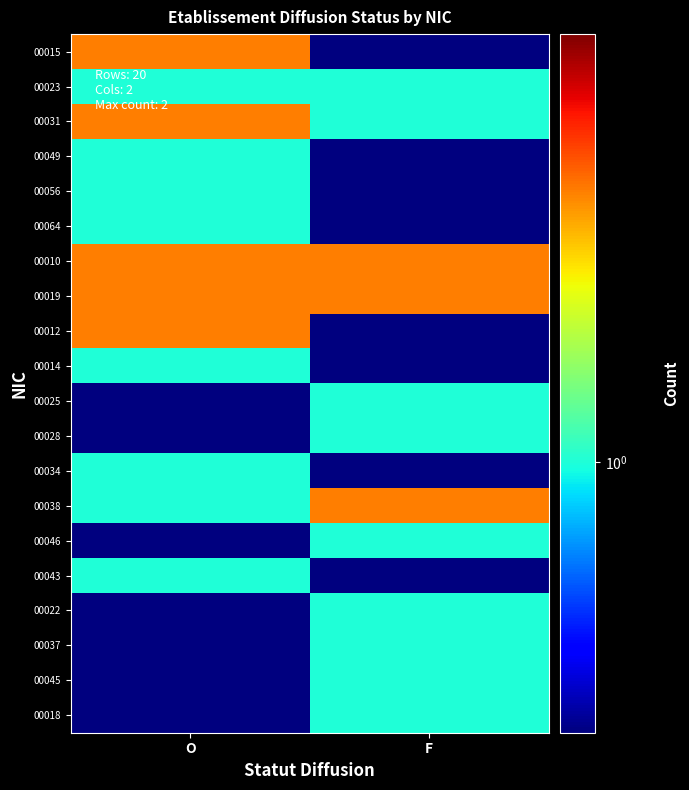

At how many categories does at least one series exceed 1?

2